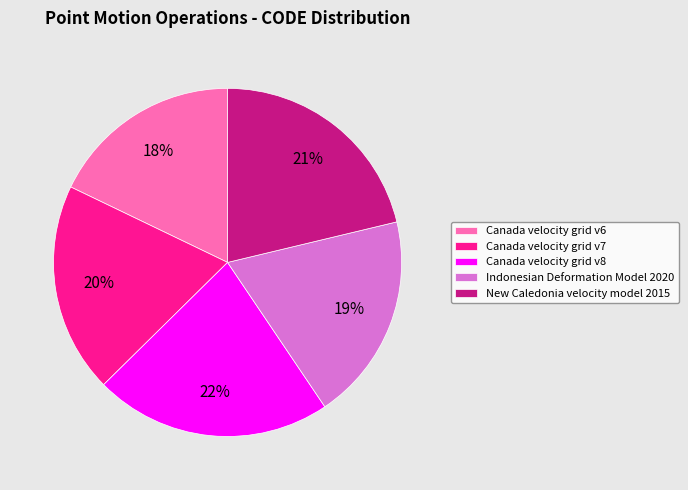

What percentage is the Indonesian Deformation Model 2020 slice, to the nearest percent?

19%